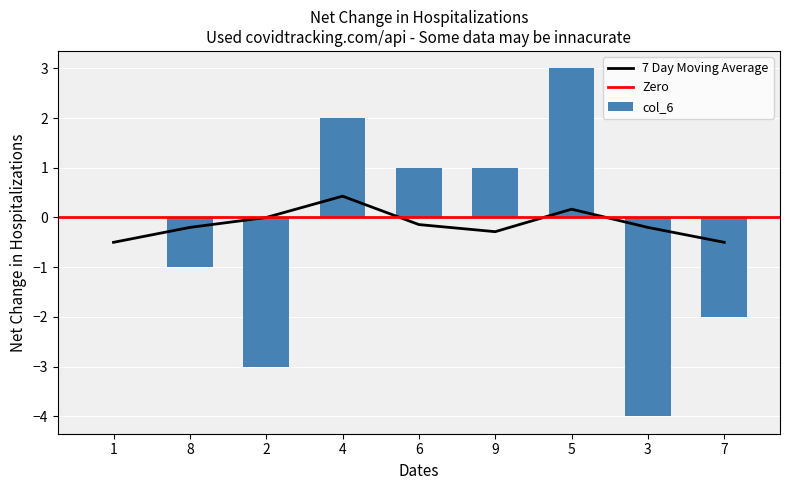

What is the highest value of the 7 Day Moving Average series?

0.4